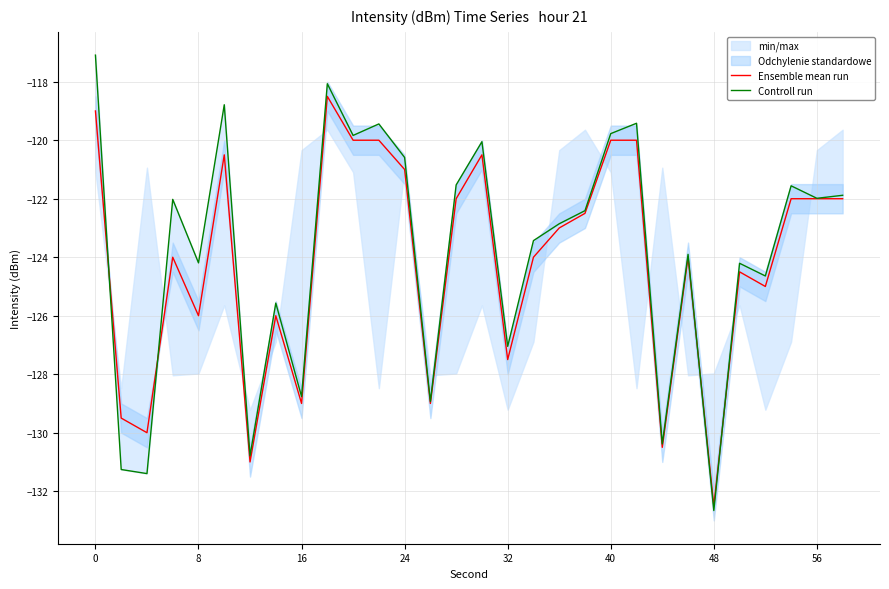

At which label does Ensemble mean run reach its minimum?

48